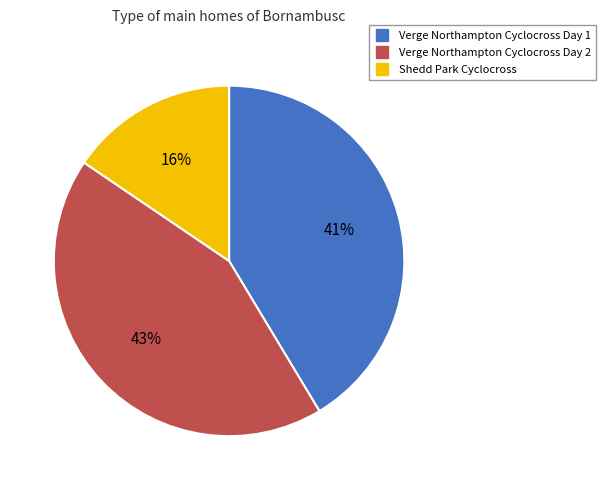

Is it true that Verge Northampton Cyclocross Day 1 is 41% of the pie?

True